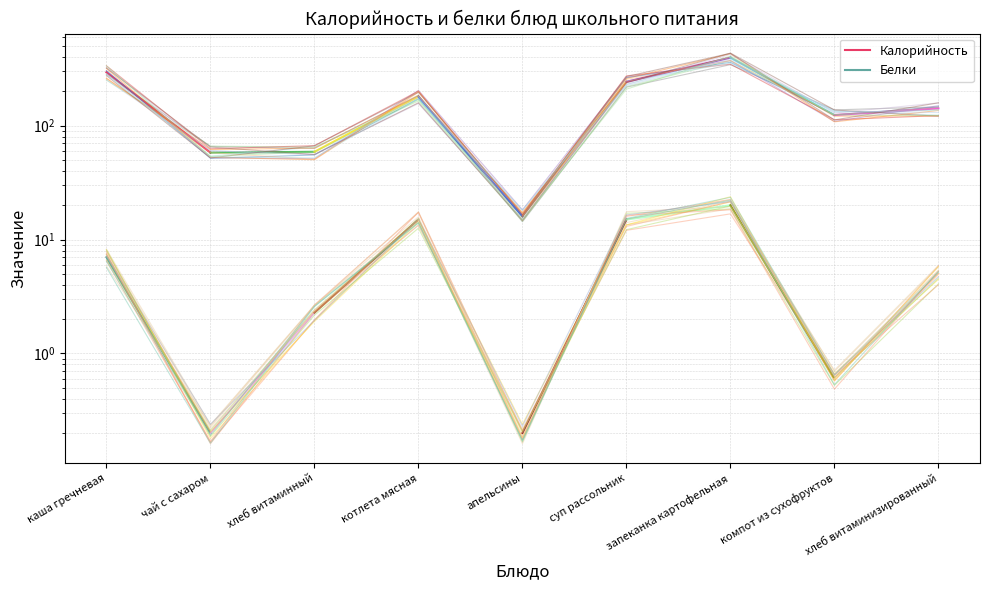

Does the chart have visible grid lines?

Yes